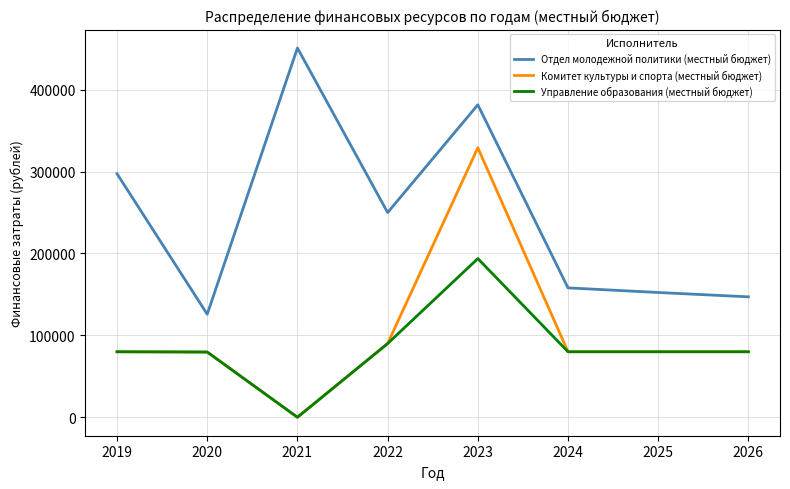

How many lines are shown in the chart?

3